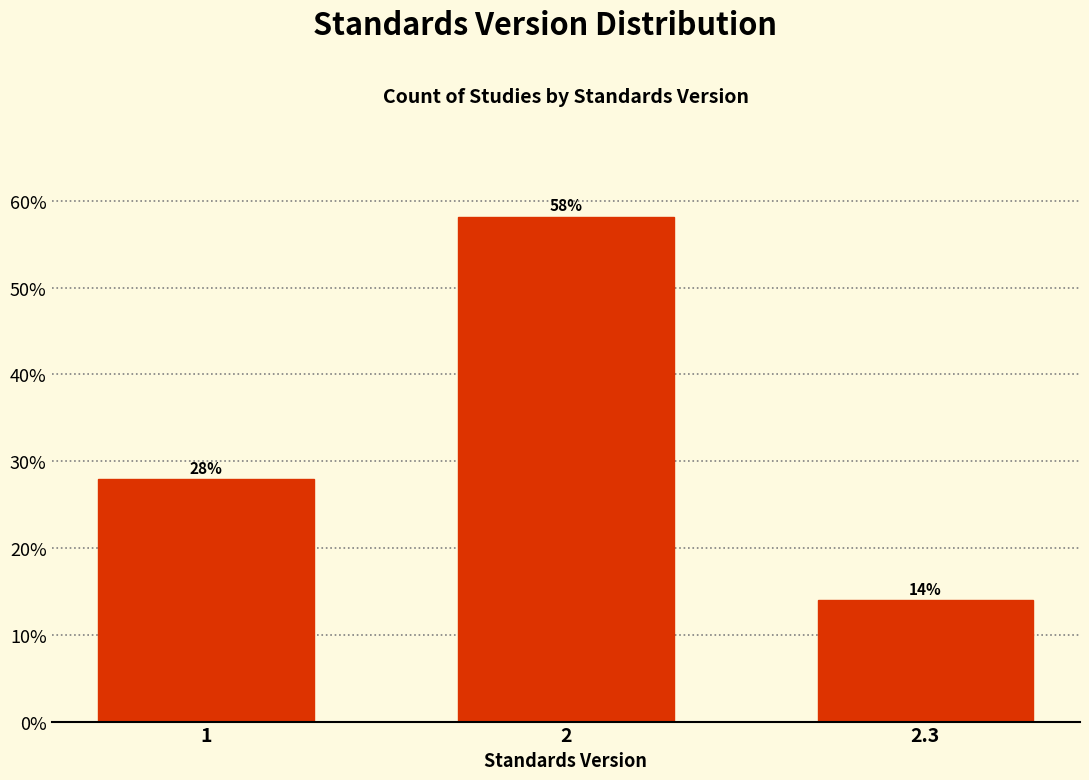

Which category has the lowest value across all series?

2.3